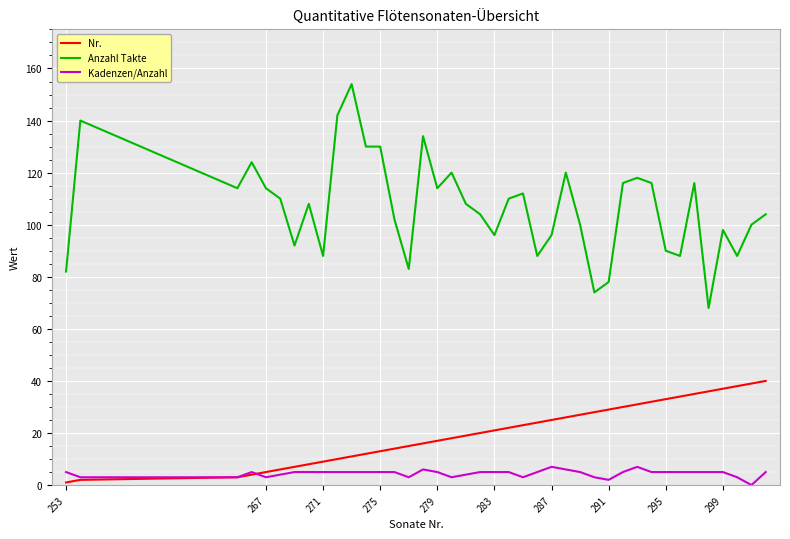

Reading right to left, transcribe all the data shown in this chart.

Nr.: 40	39	38	37	36	35	34	33	32	31	30	29	28	27	26	25	24	23	22	21	20	19	18	17	16	15	14	13	12	11	10	9	8	7	6	5	4	3	2	1
Anzahl Takte: 104	100	88	98	68	116	88	90	116	118	116	78	74	100	120	96	88	112	110	96	104	108	120	114	134	83	102	130	130	154	142	88	108	92	110	114	124	114	140	82
Kadenzen/Anzahl: 5	0	3	5	5	5	5	5	5	7	5	2	3	5	6	7	5	3	5	5	5	4	3	5	6	3	5	5	5	5	5	5	5	5	4	3	5	3	3	5